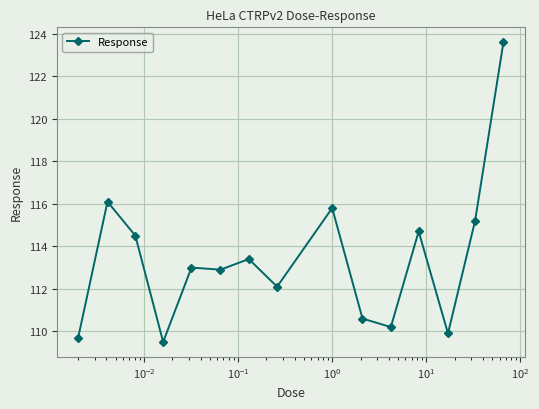

What is the value of the 14th point from the left?

115.2